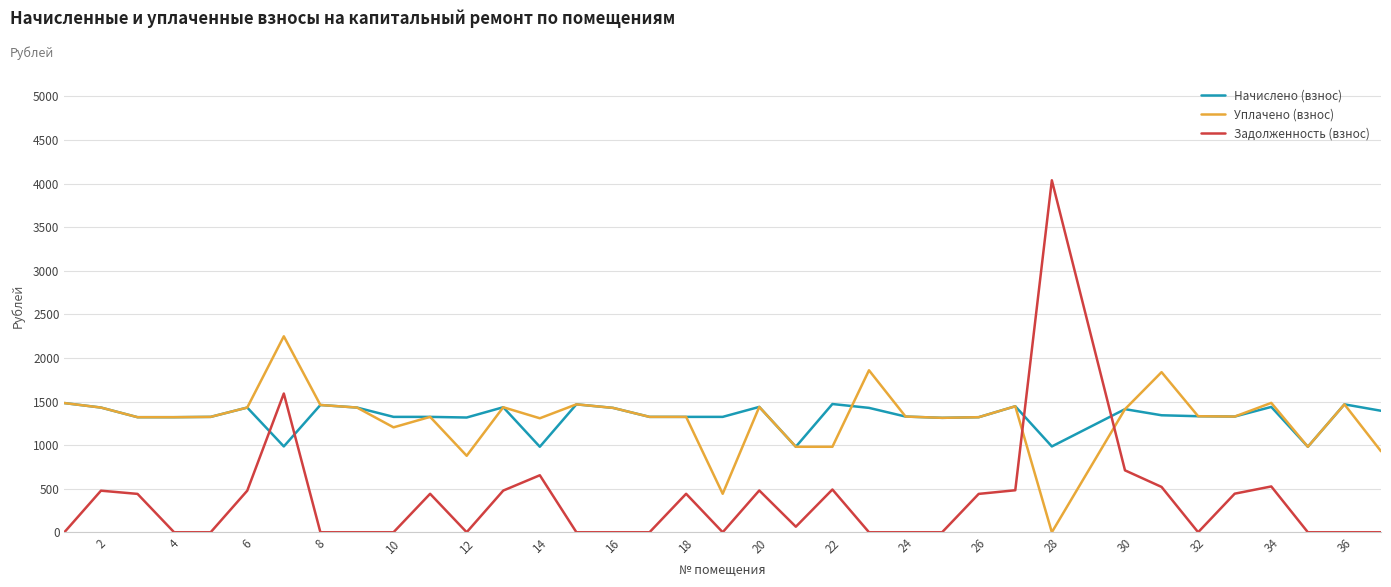

After their last crossing, which series has the higher values: Задолженность (взнос) or Уплачено (взнос)?

Уплачено (взнос)